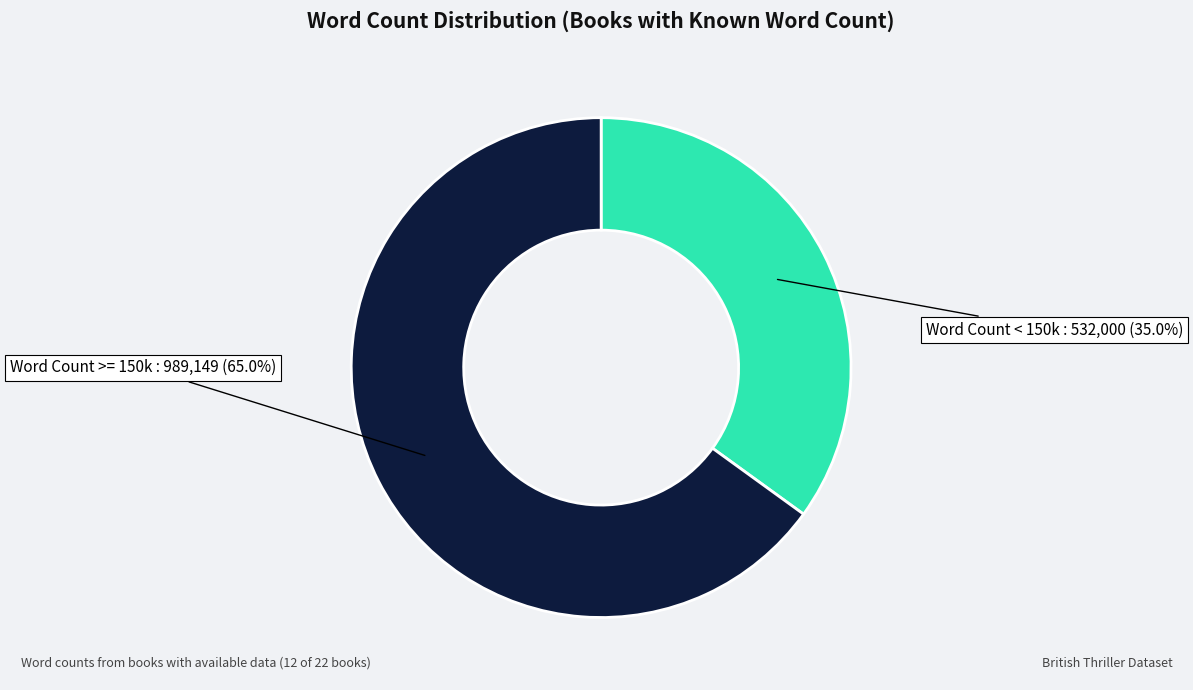

Does any single category account for the majority?

Yes